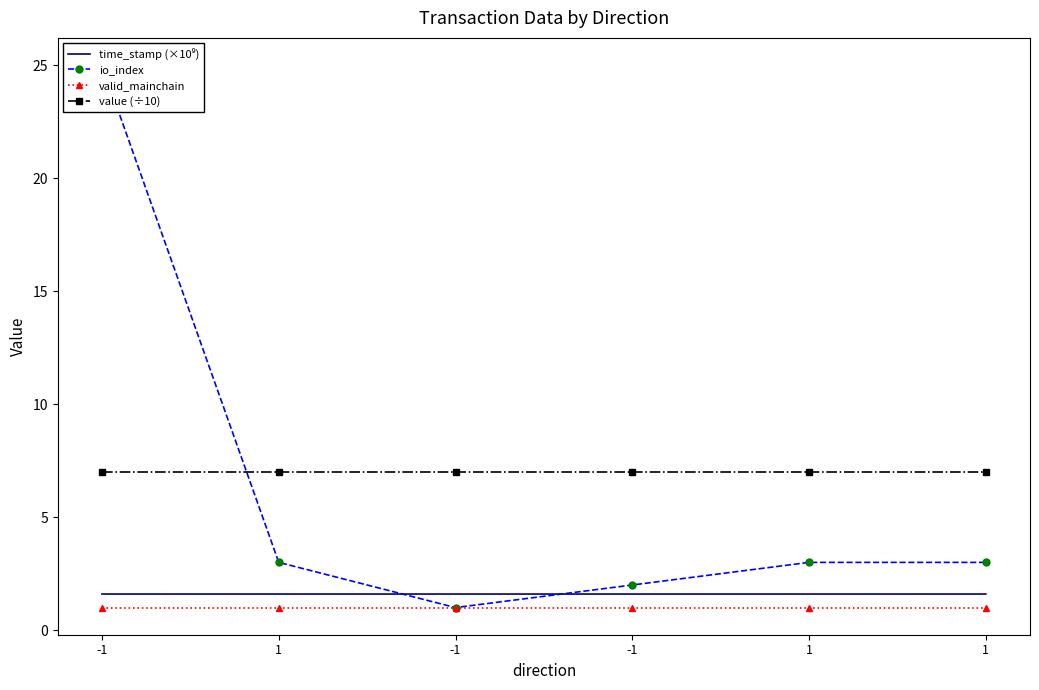

What is the maximum value for time_stamp (×10⁹)?

1.6